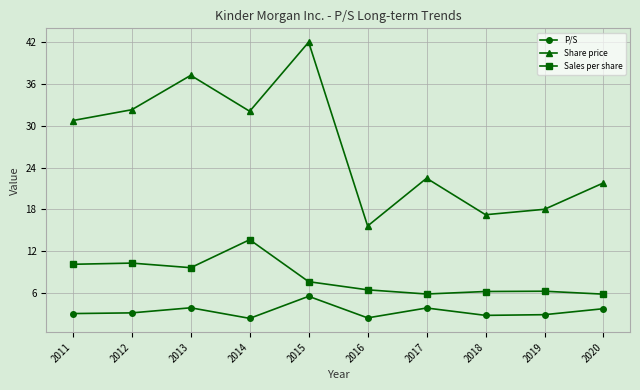

True or false: Share price has more than 1 points higher than both neighbors.

True